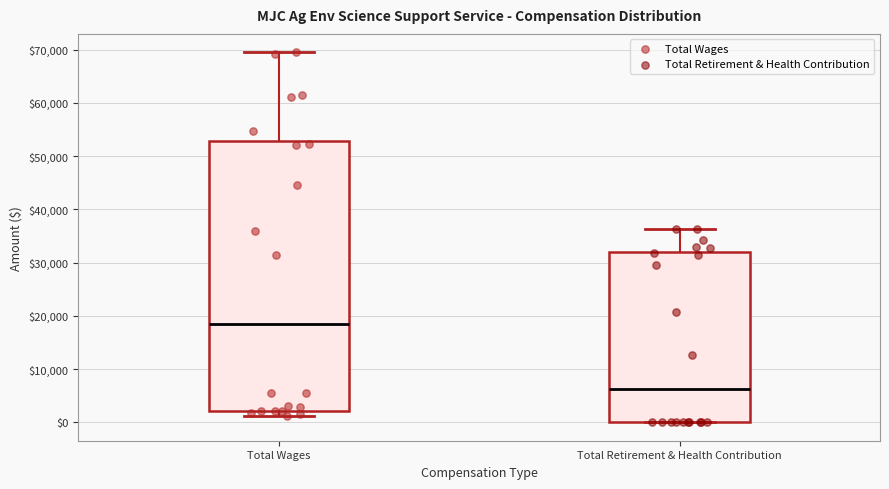

Comparing the boxes themselves (not the whiskers), which one is the tallest?

Total Wages